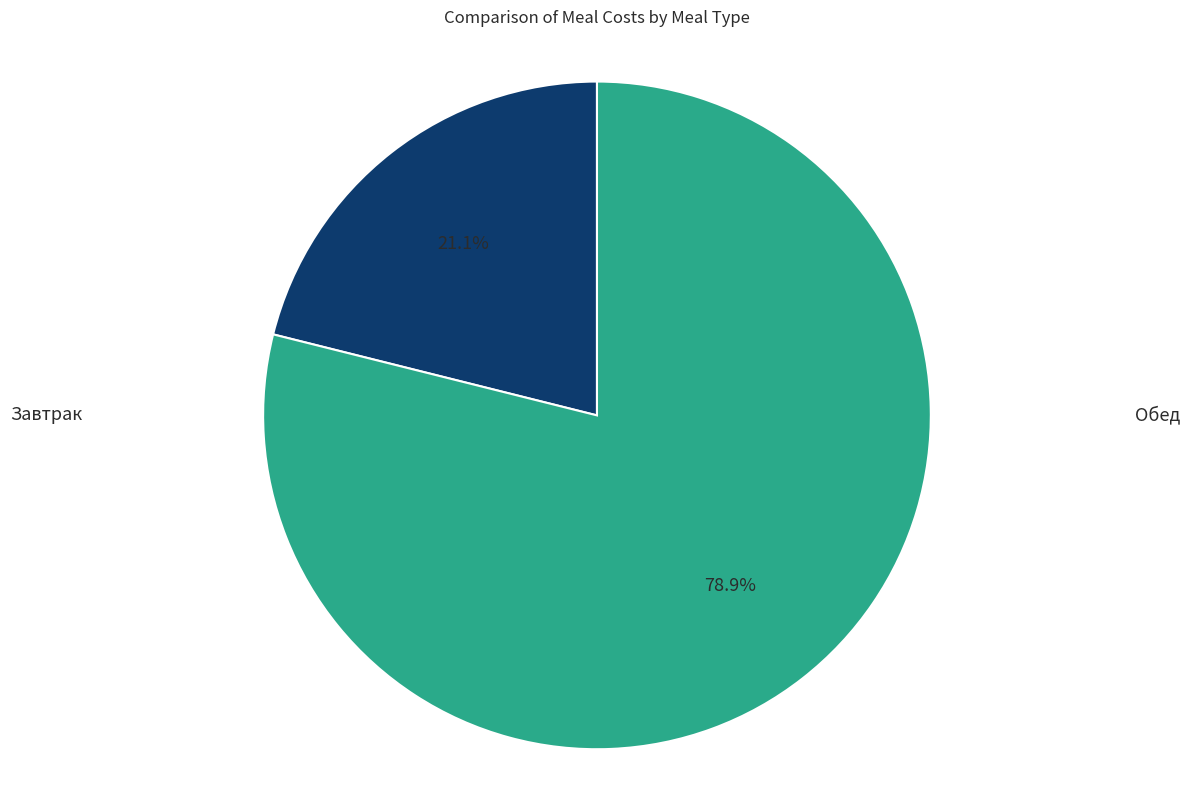

Does Завтрак represent more than half of the total?

No